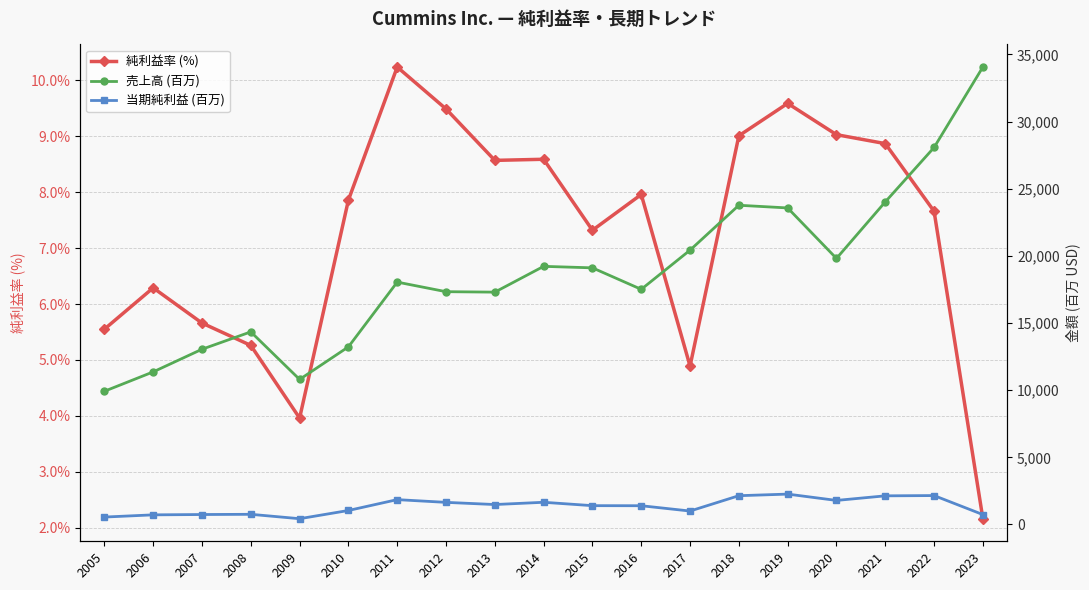

What is the approximate value of 当期純利益 (百万) at 2012?

1645.0